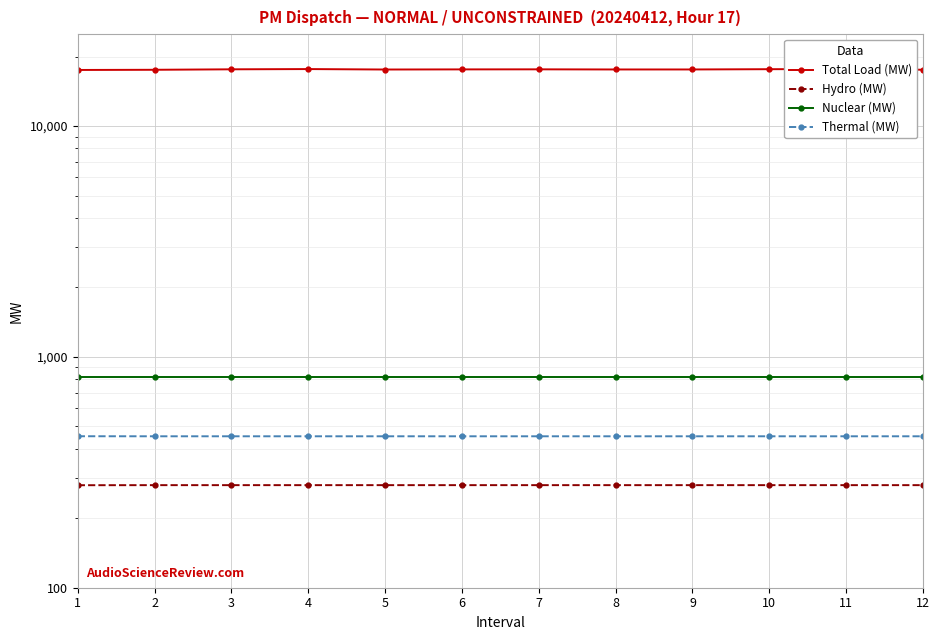

Is it true that Nuclear (MW) equals 1072.7 at 1?

False